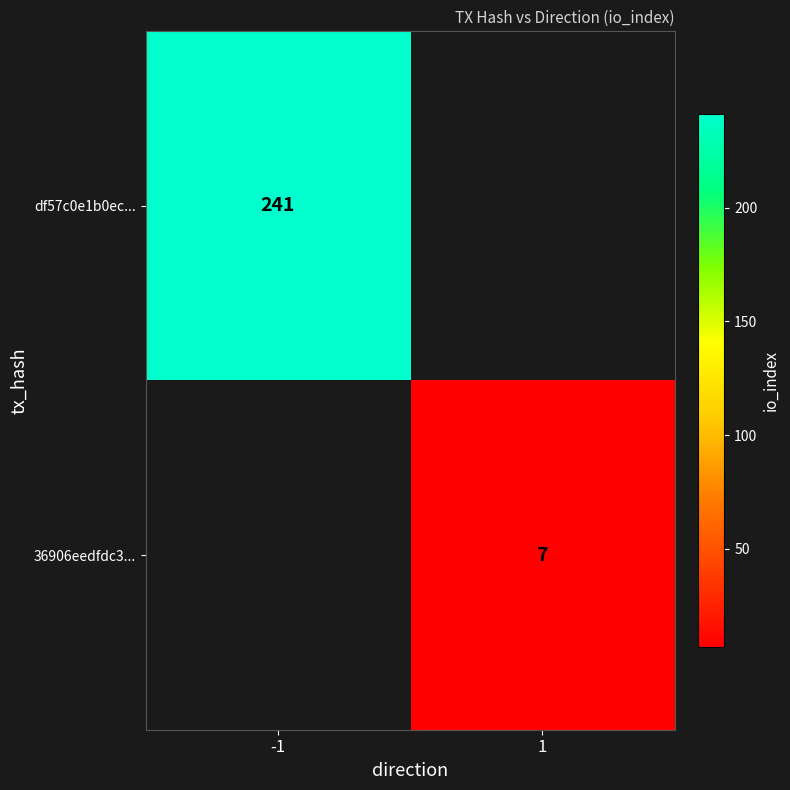

Which label corresponds to the smallest value in the chart?

1